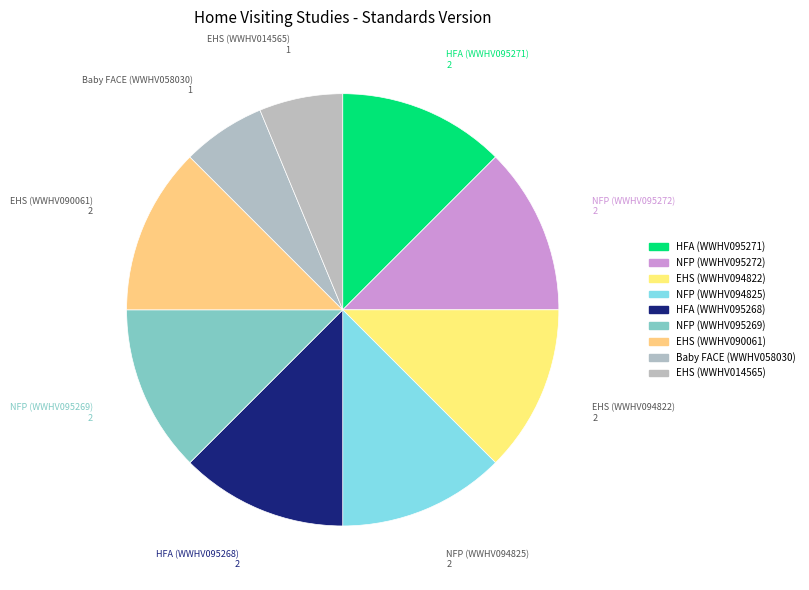

How many segments does this pie chart have?

9